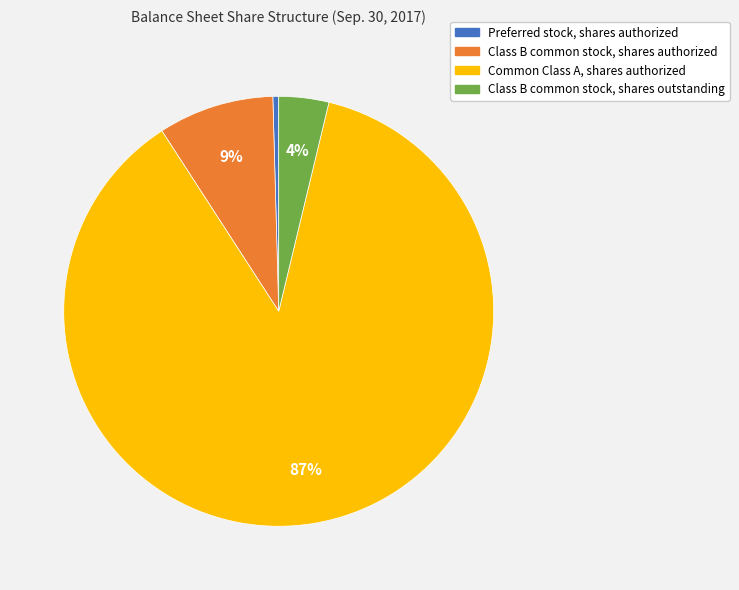

What percentage is the Class B common stock, shares outstanding slice, to the nearest percent?

4%